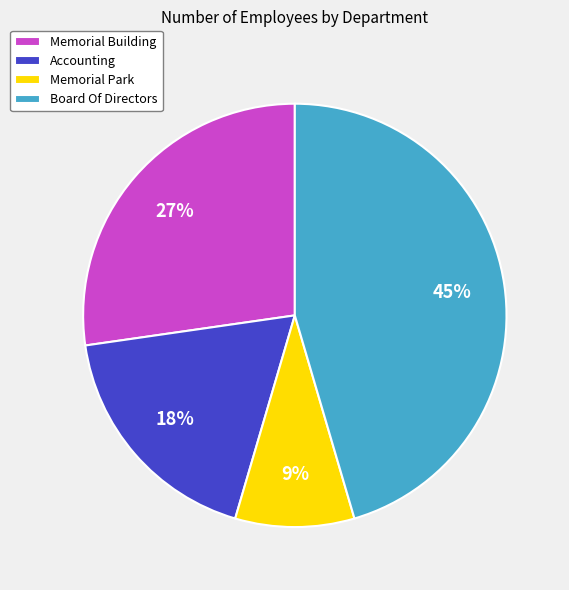

To the nearest percent, what percentage of the pie is Accounting?

18%